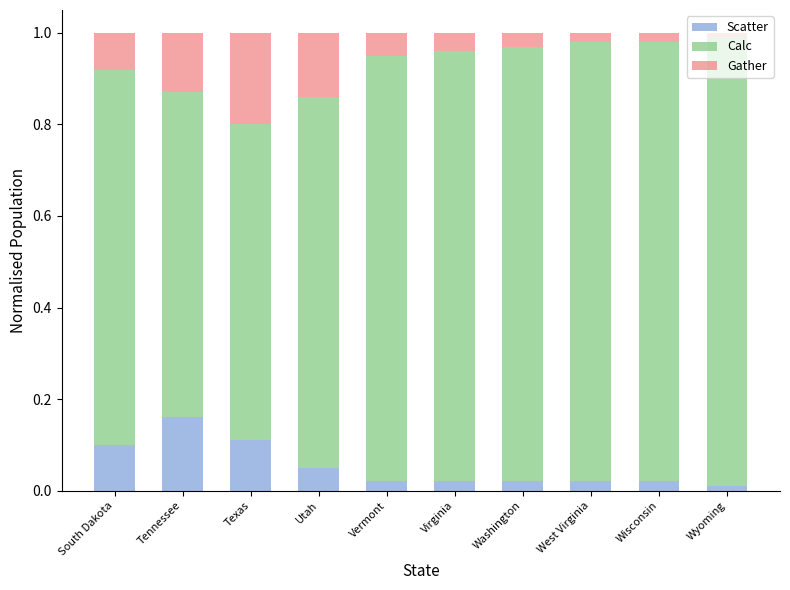

At which label does Scatter reach its peak?

Tennessee